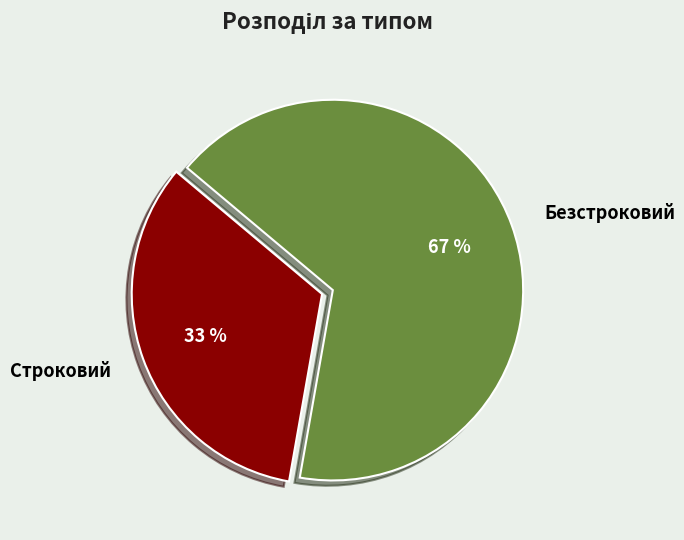

What is the smallest slice in the pie chart?

Строковий